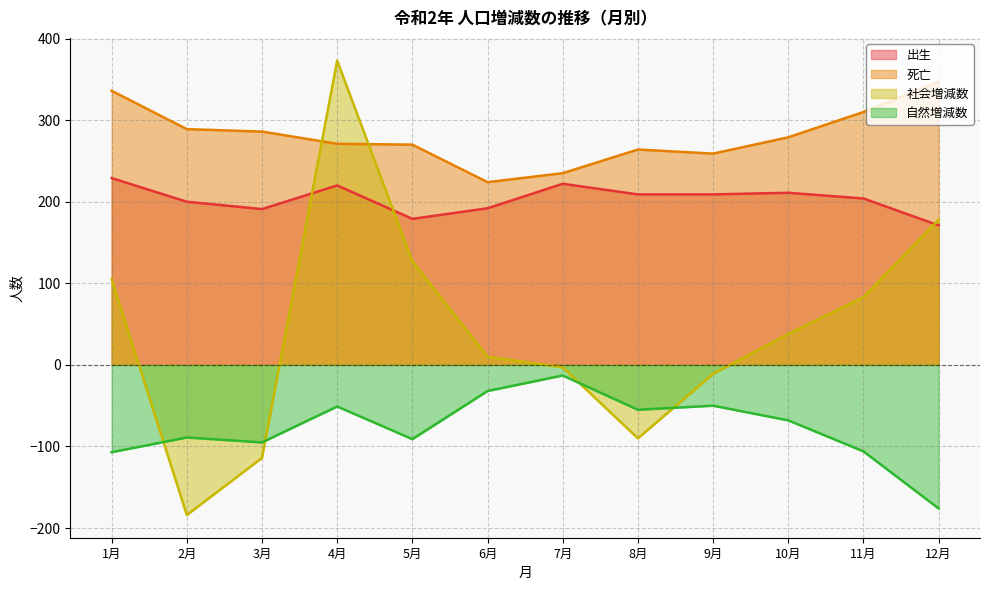

Rank the series by their maximum value, from lowest to highest.

自然増減数, 出生, 死亡, 社会増減数